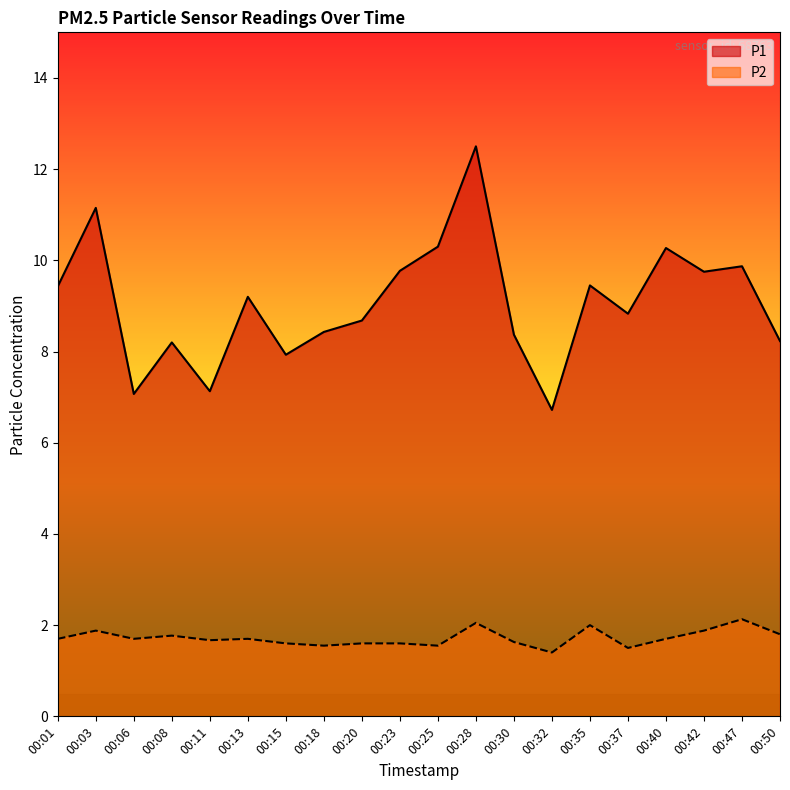

Rank the series by their average value, from lowest to highest.

P2, P1